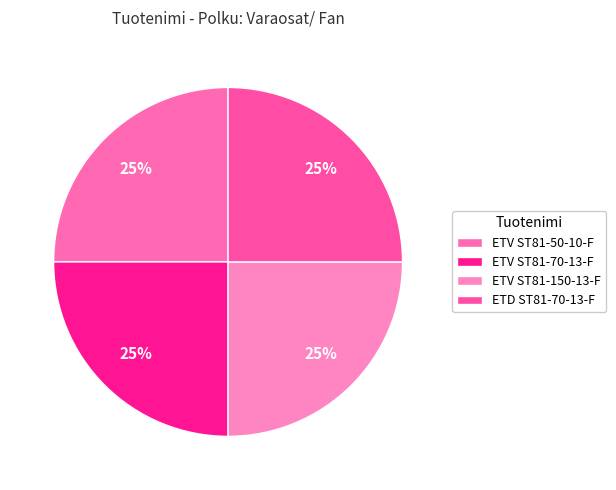

To the nearest percent, what is the combined percentage of ETV ST81-70-13-F and ETV ST81-150-13-F?

50%